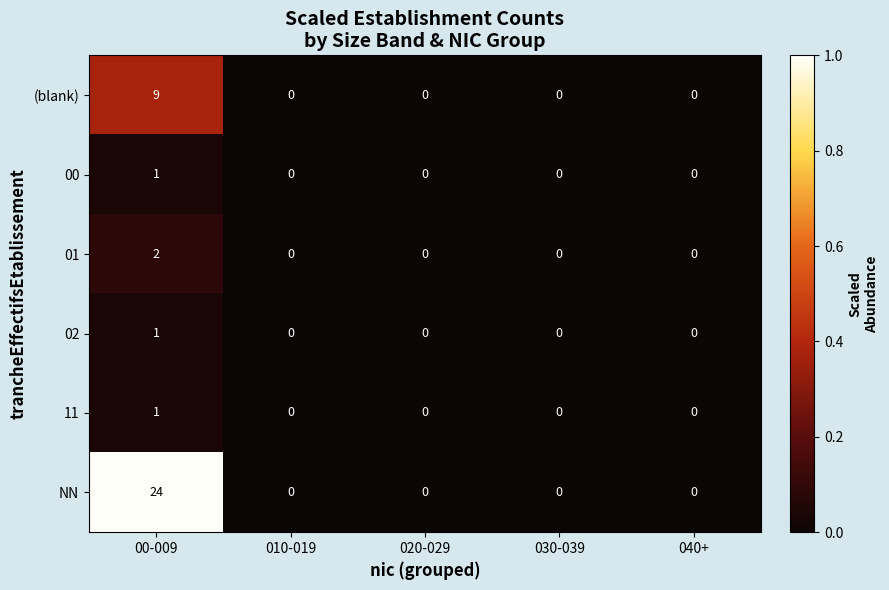

Is it true that 01 equals 1 at 020-029?

False